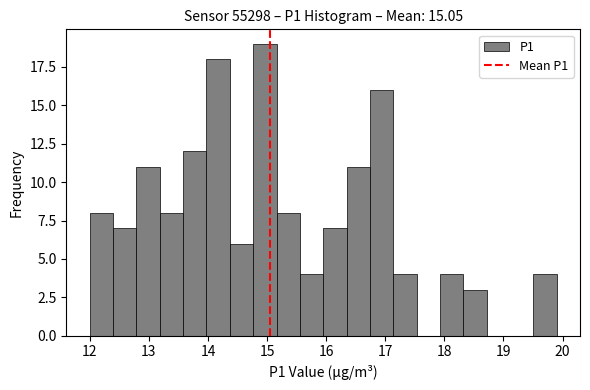

Around what value on the x-axis is the tallest bar? Give the approximate position of its centre, as read against the axis.

15.0